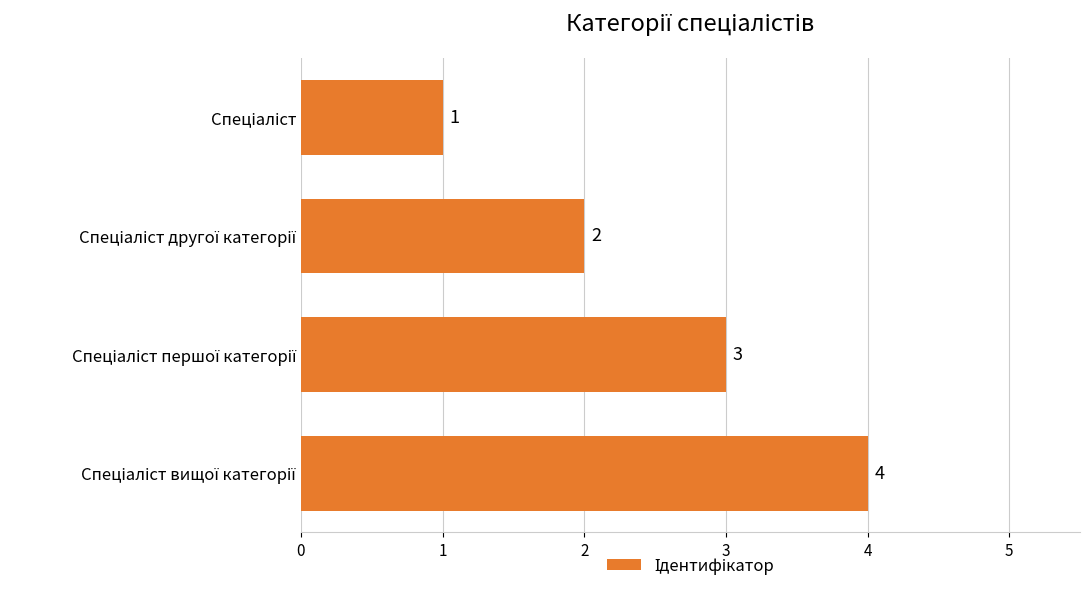

What is the value of the 3rd bar from the top?

3